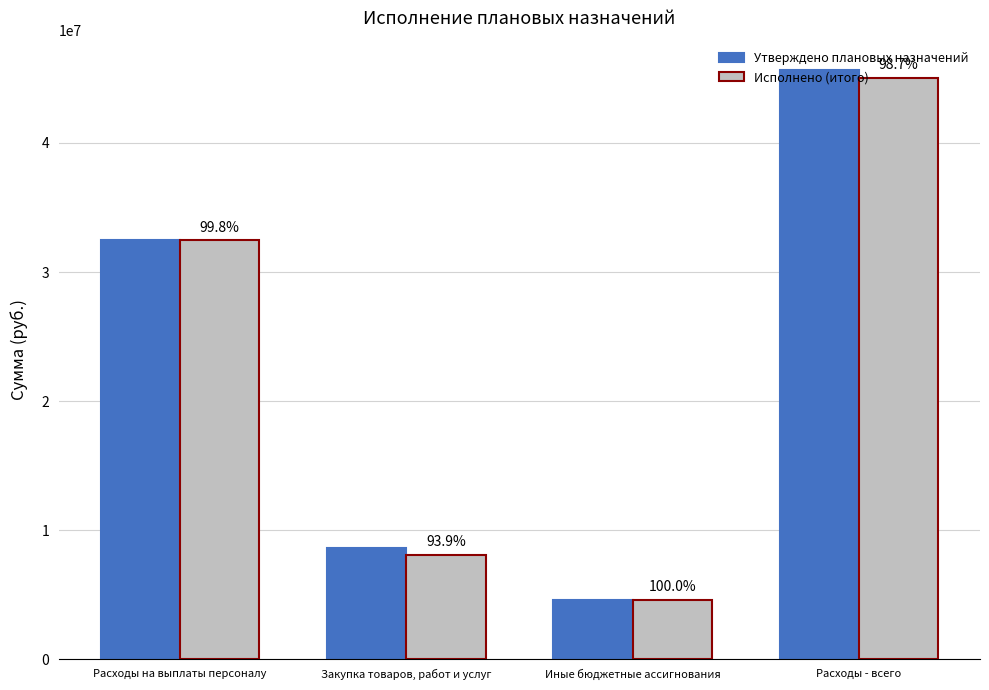

What is the approximate value of Исполнено (итого) at Расходы на выплаты персоналу?

32446535.9